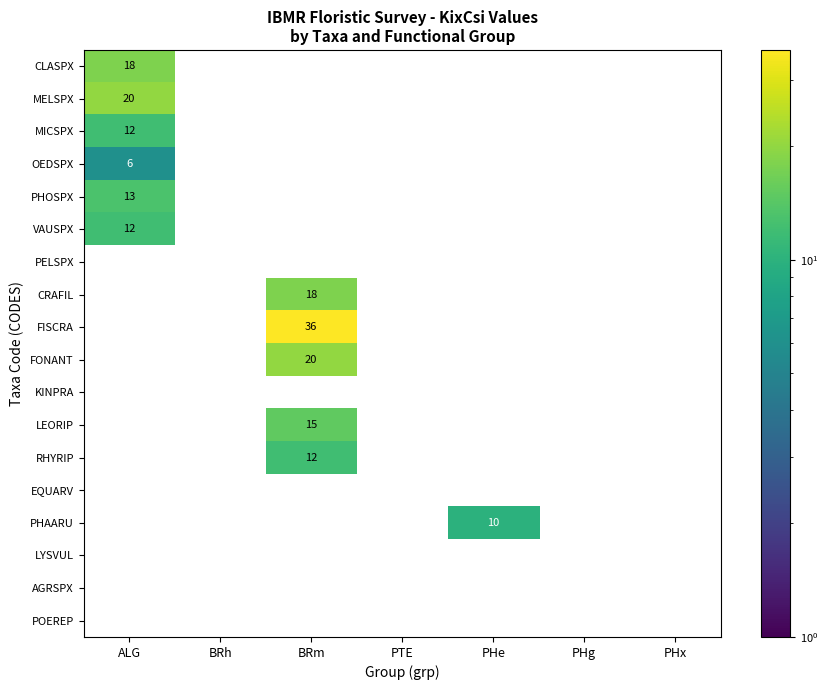

How many positive values does the FISCRA series have?

1